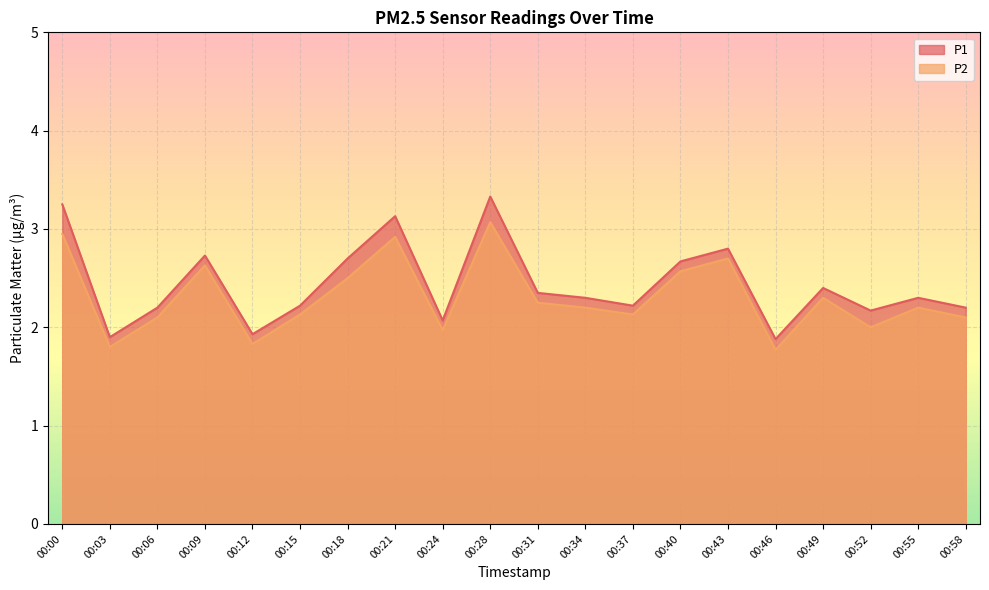

How many lines are shown in the chart?

2